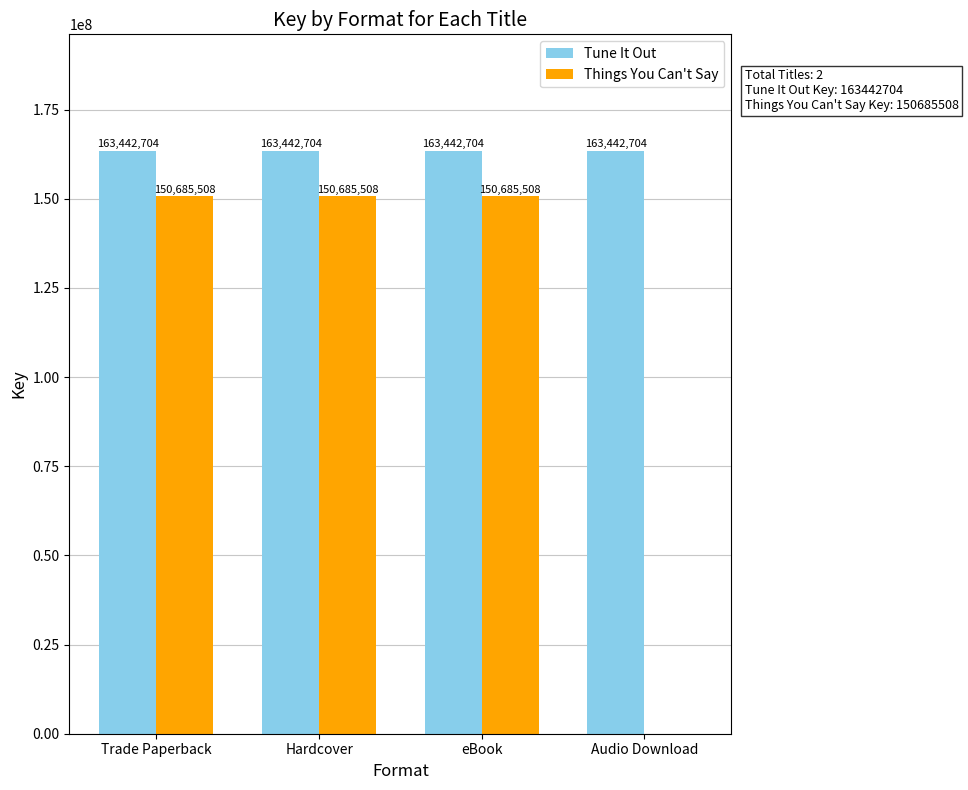

What is the total value across all series at Audio Download?

163442704